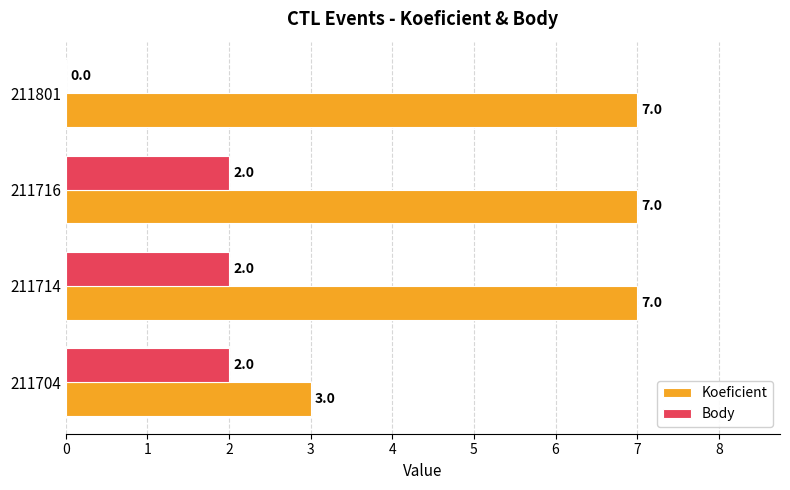

Which series changed the most between 211704 and 211716?

Koeficient